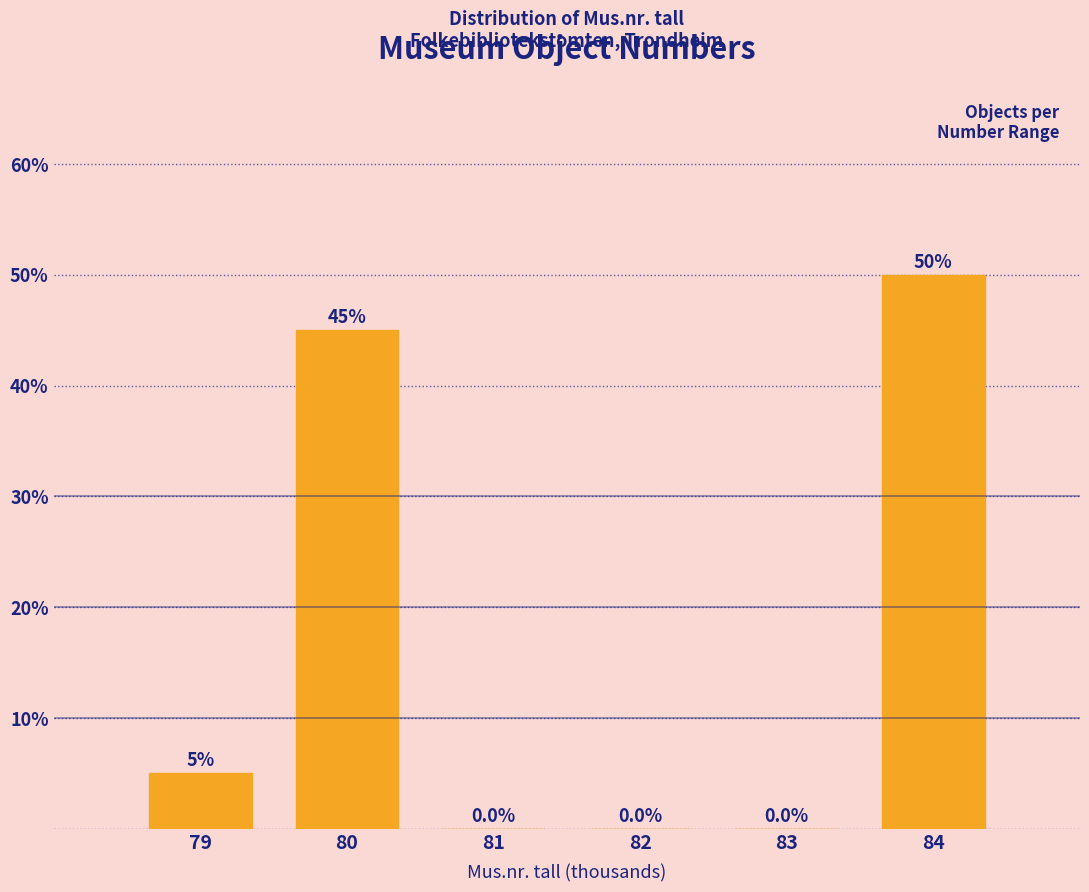

Reading left to right, what are all the values shown in this chart?

79=5	80=45	81=0	82=0	83=0	84=50